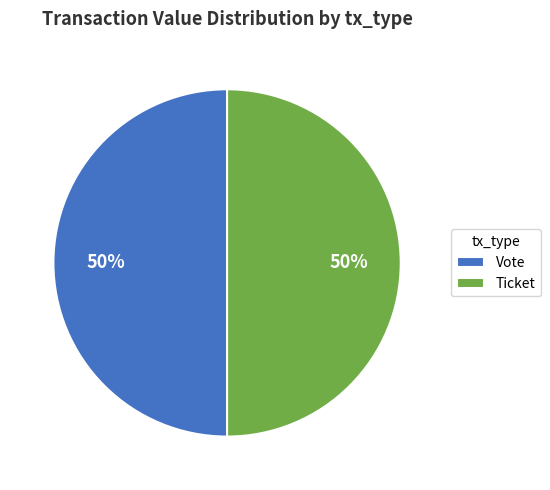

What percentage is the Ticket slice, to the nearest percent?

50%